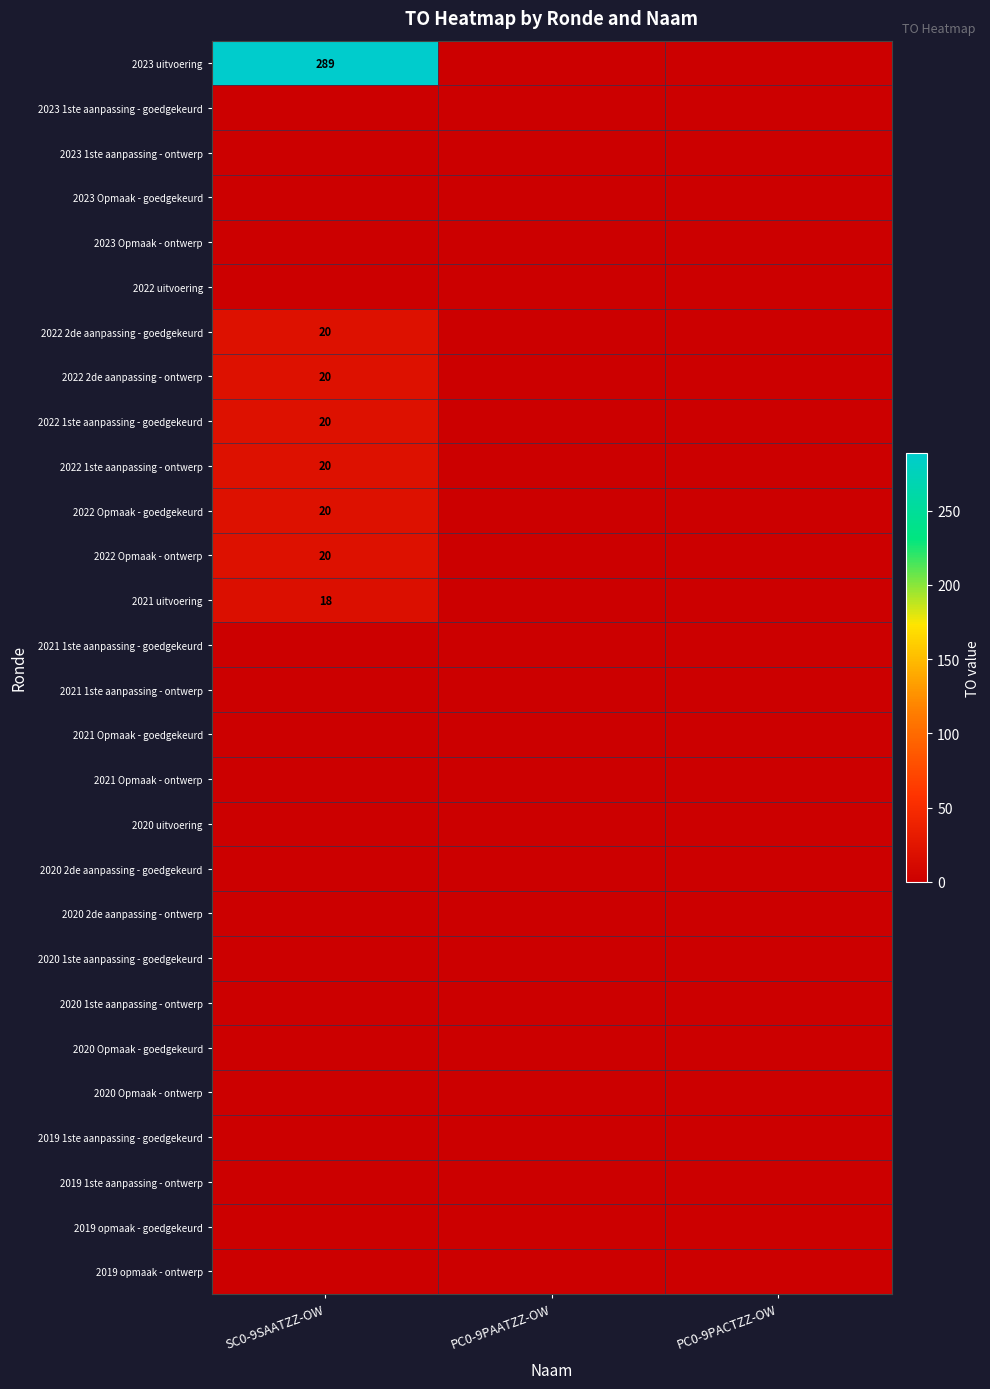

Which label corresponds to the largest value in the chart?

SC0-9SAATZZ-OW